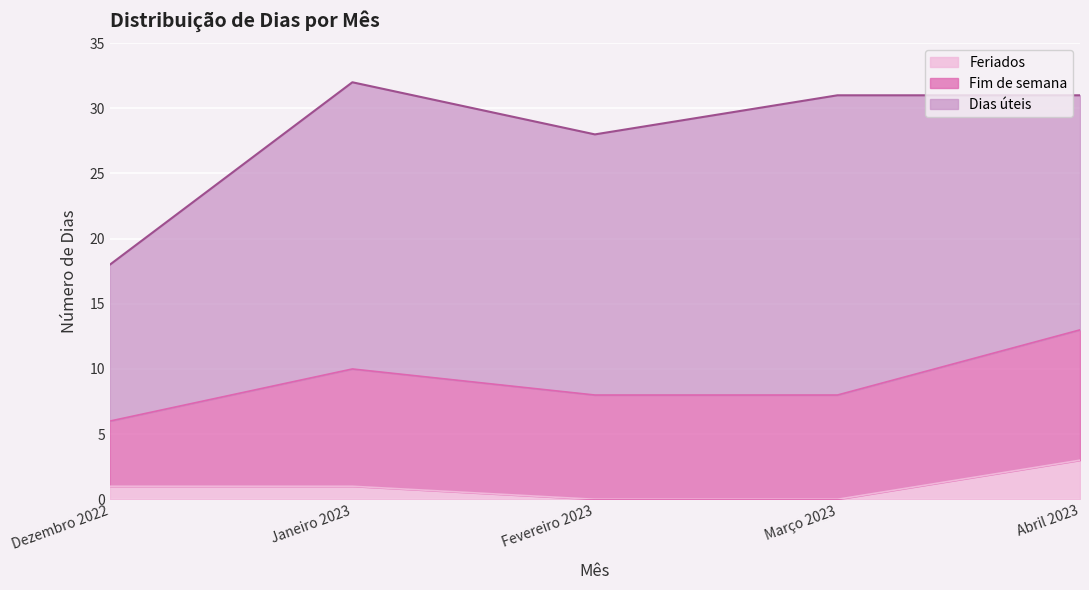

How many Fim de semana values are between 8 and 9?

3